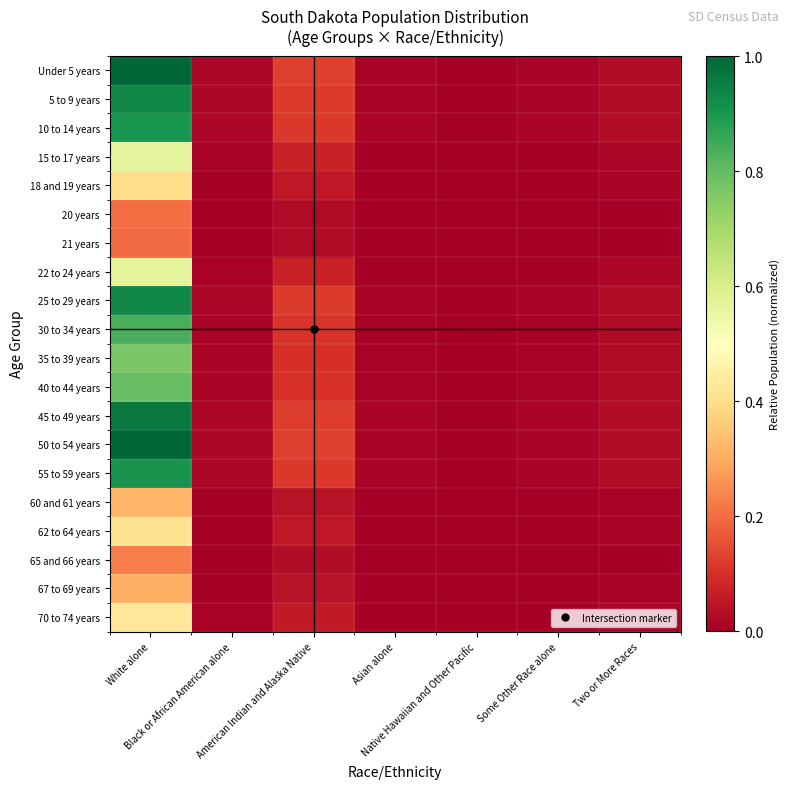

What is the total value across all series at Asian alone?

0.2